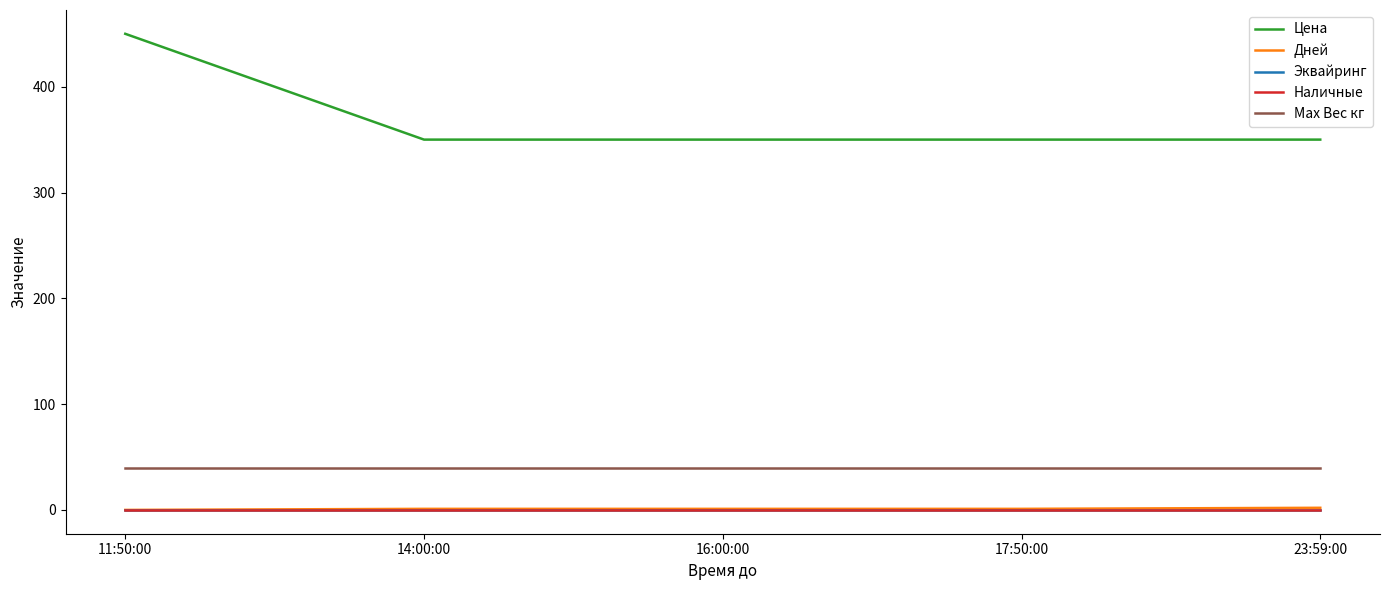

The Max Вес кг series shows 21.7 at 14:00:00. True or false?

False